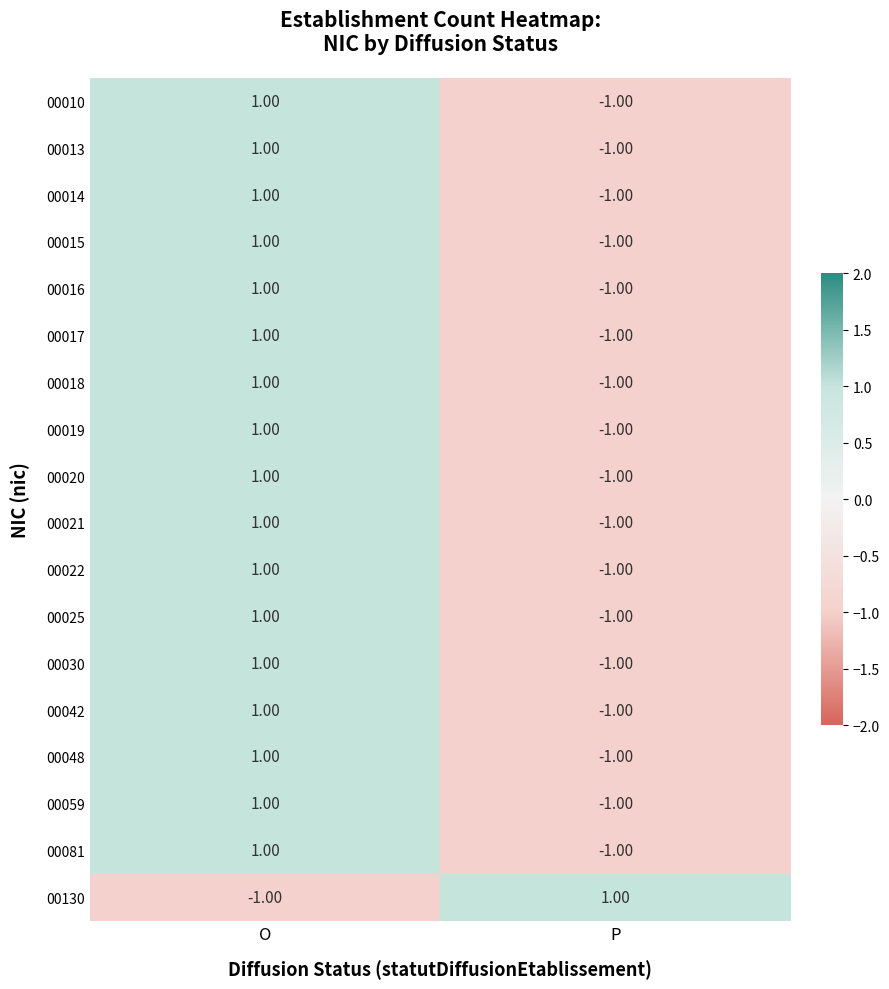

Which category has the highest value in the 00025 series?

O